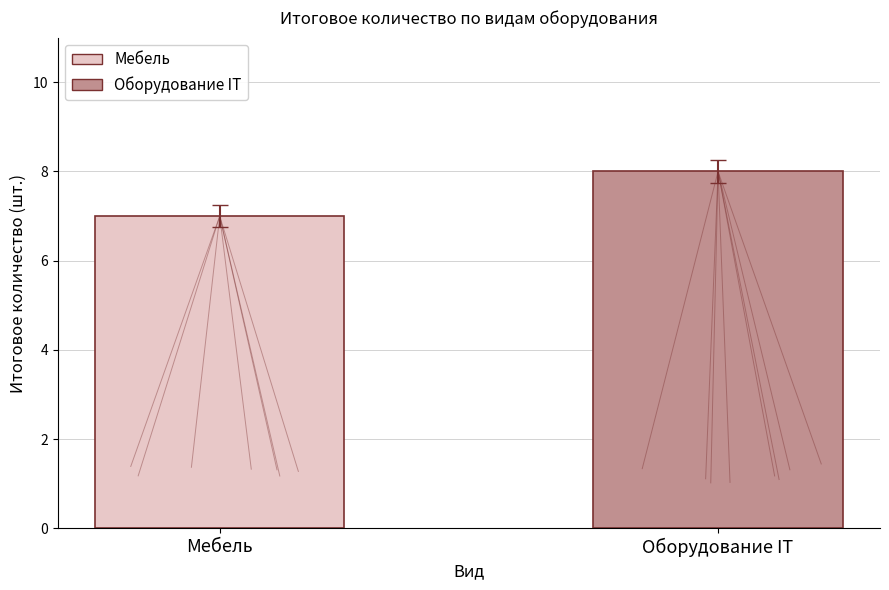

Between Оборудование IT and Мебель, which is larger?

Оборудование IT